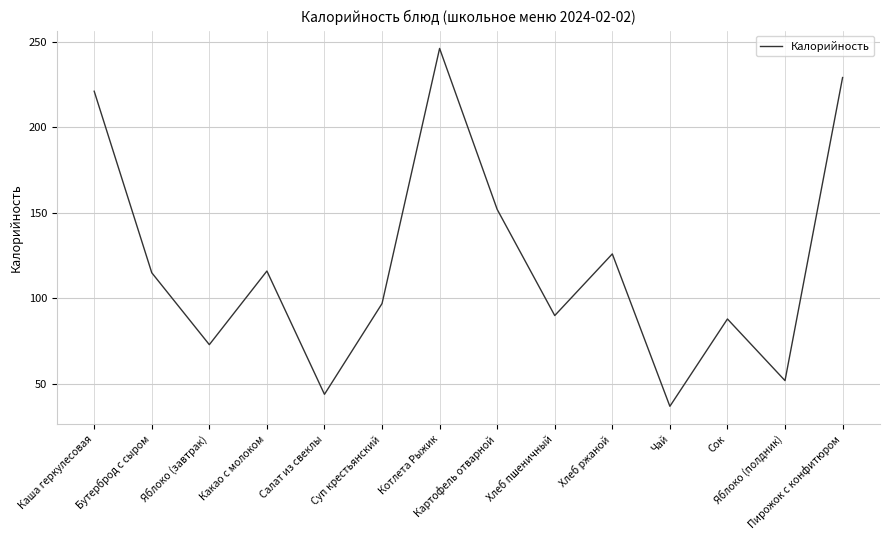

What position from the right is Пирожок с конфитюром?

1